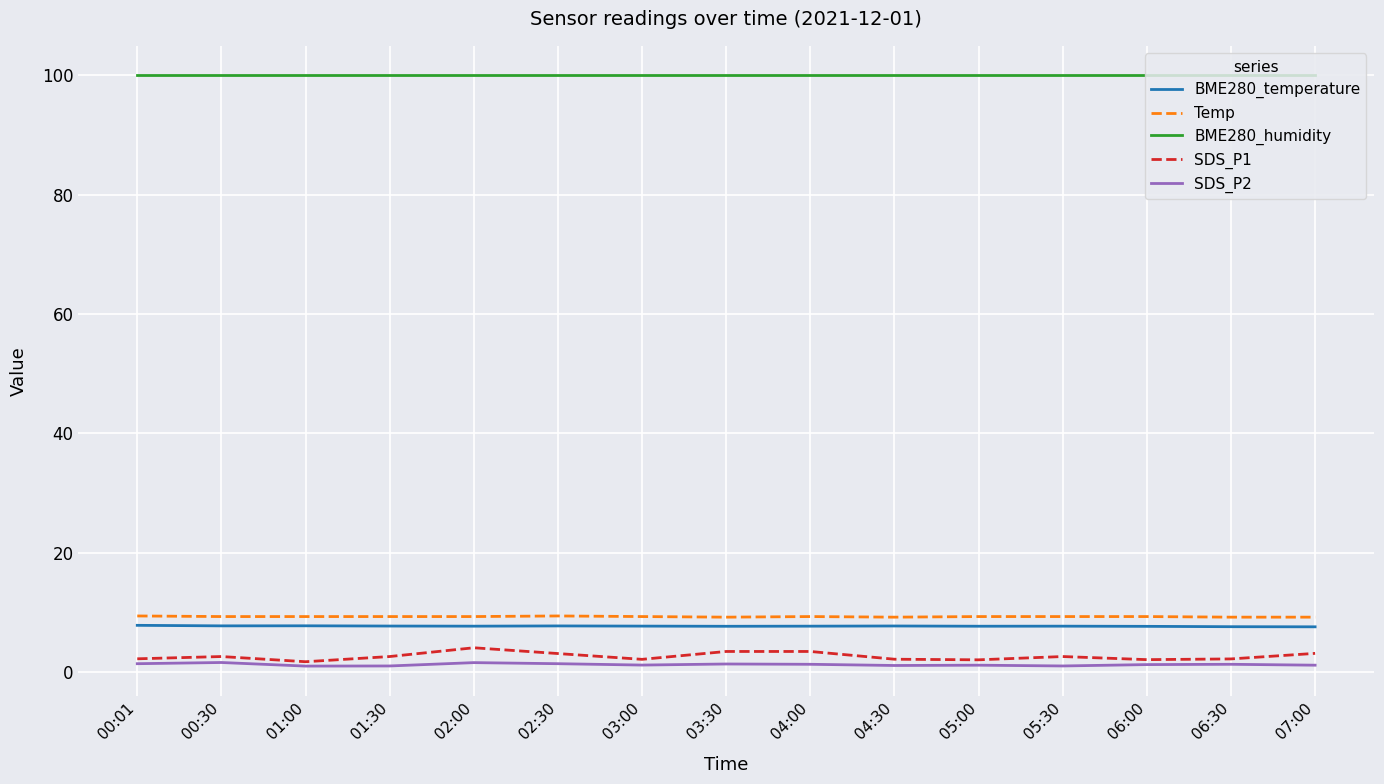

What is the total value across all series at 03:30?

121.7